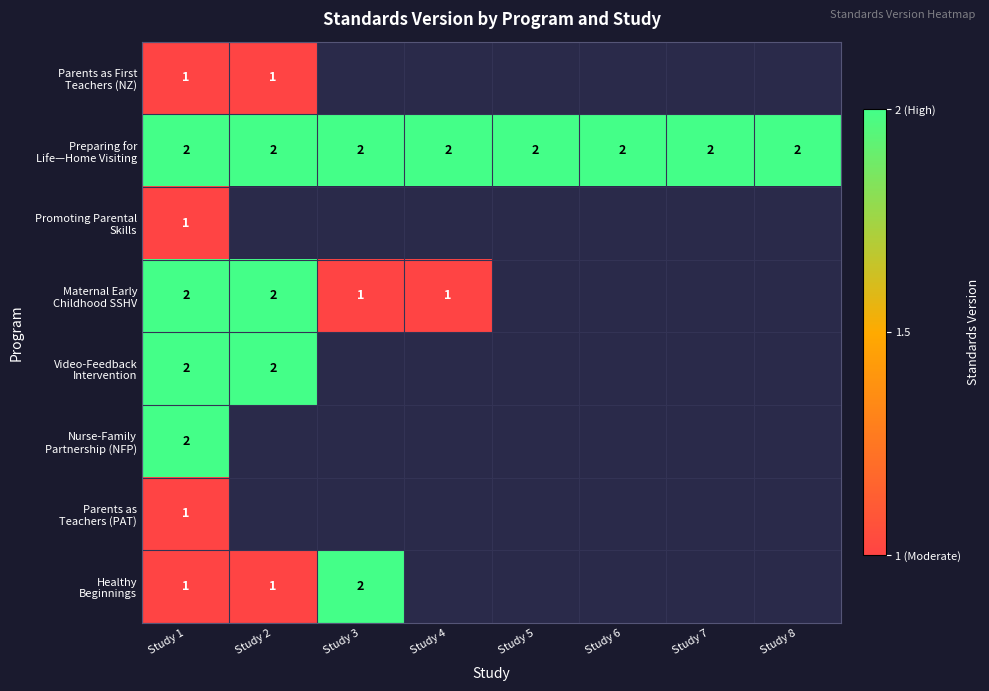

Which series has the largest total across all categories?

Preparing for Life—Home Visiting